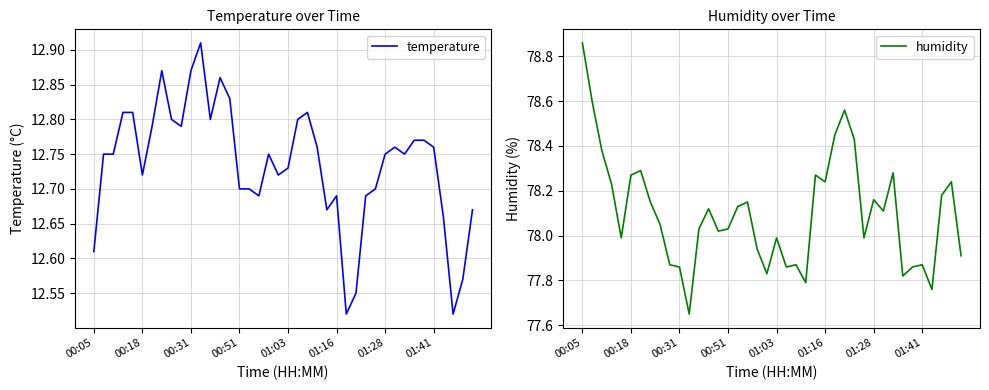

What is the highest value of the temperature series?

12.9